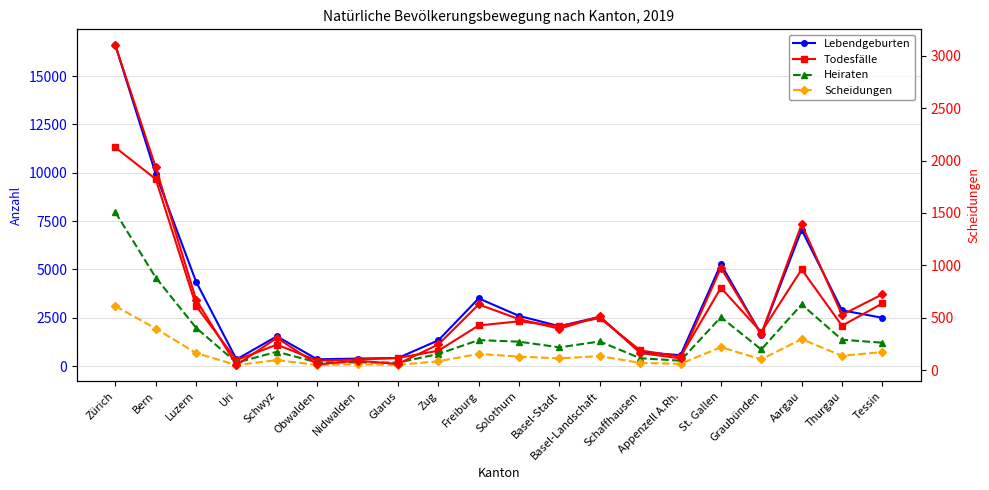

True or false: Lebendgeburten has a value of 558 at Appenzell A.Rh..

True